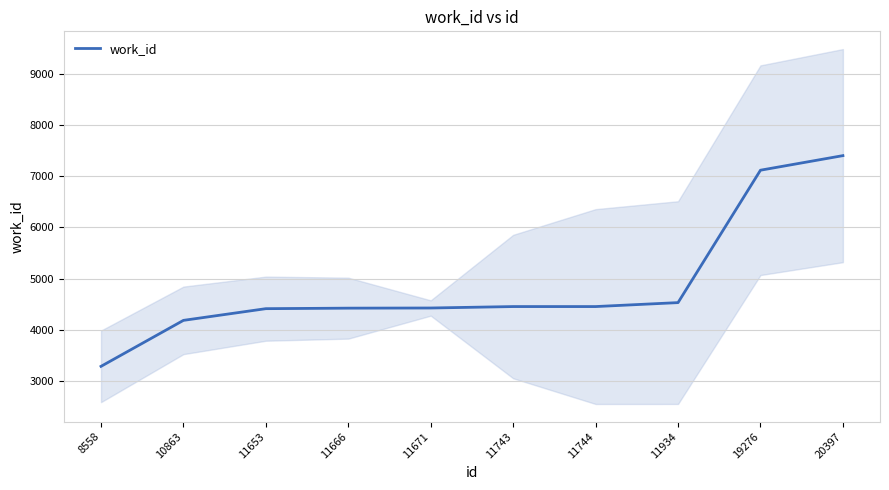

What is the difference between the second highest and minimum values?

3822